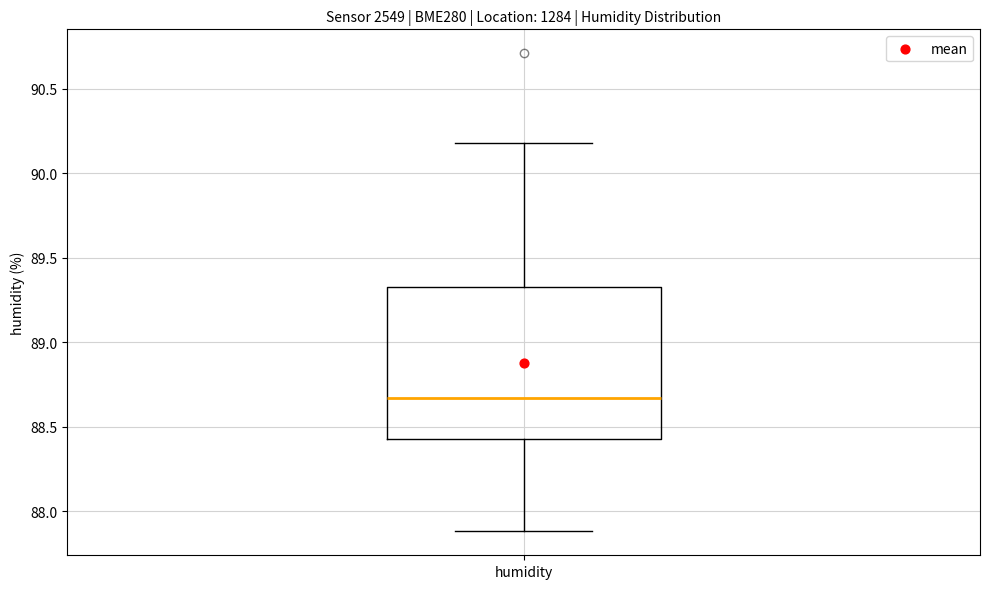

Where is the upper edge of the box for humidity on the y-axis? The values are not printed on the chart, so give them approximately, as read against the axis.

89.35